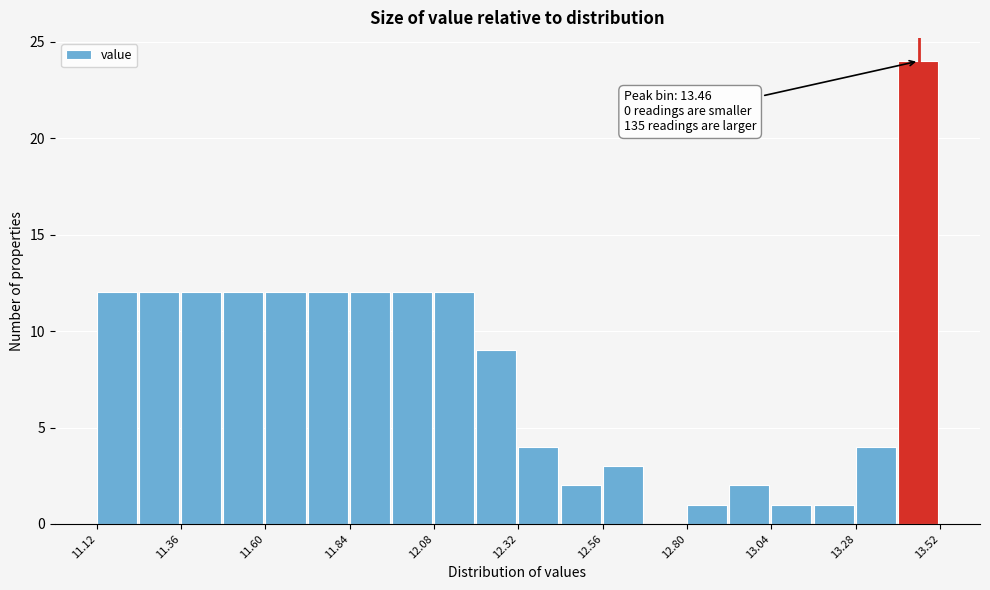

Around what value on the x-axis is the tallest bar? Give the approximate position of its centre, as read against the axis.

13.45